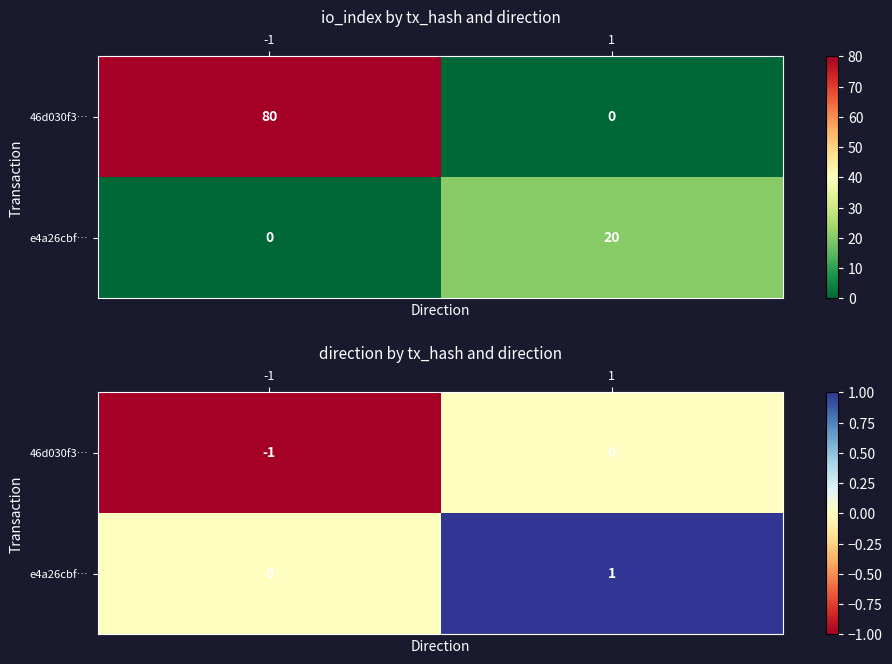

Which series has the largest range (max minus min)?

46d030f3…